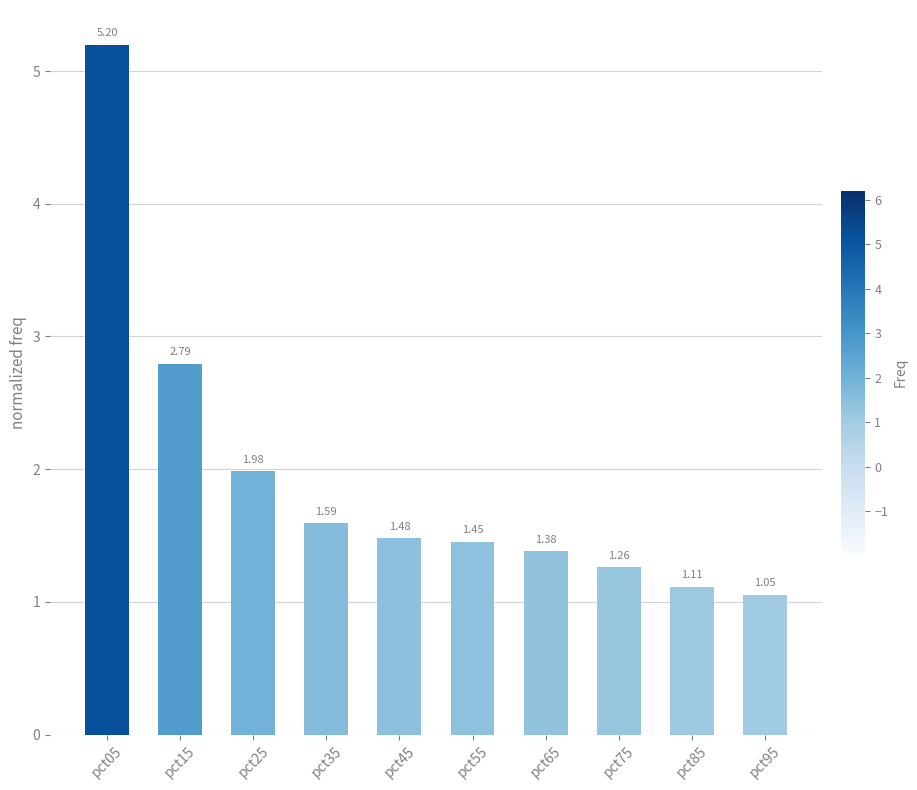

What is the ratio of the value at pct65 to the value at pct15?

0.5